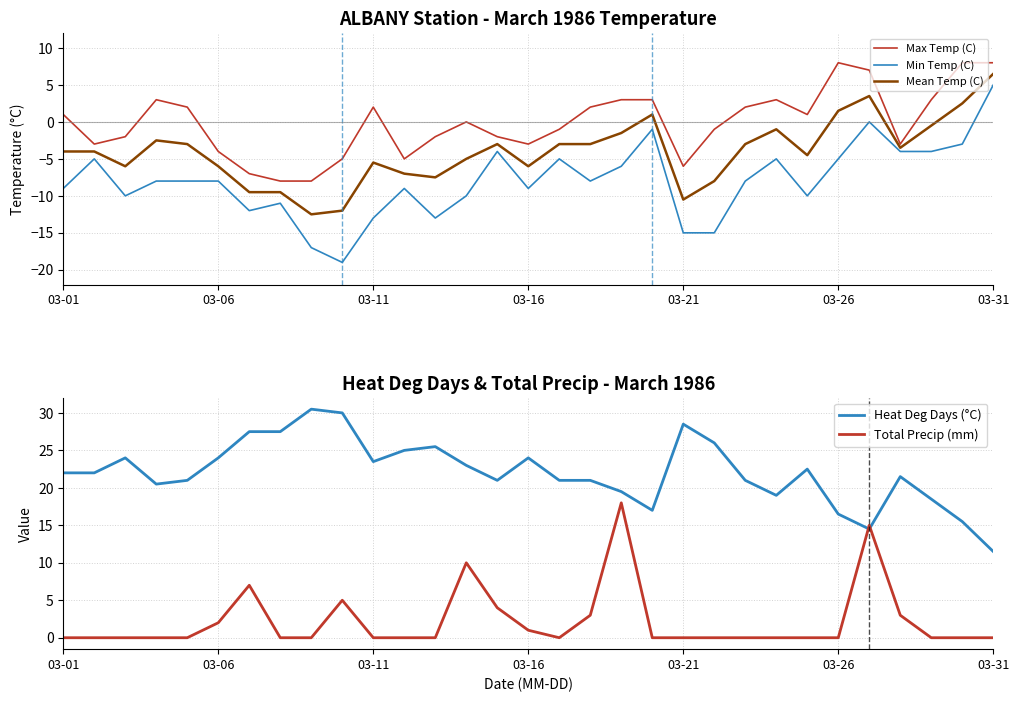

Is it true that Heat Deg Days (°C) equals 5.0 at 03-06?

False